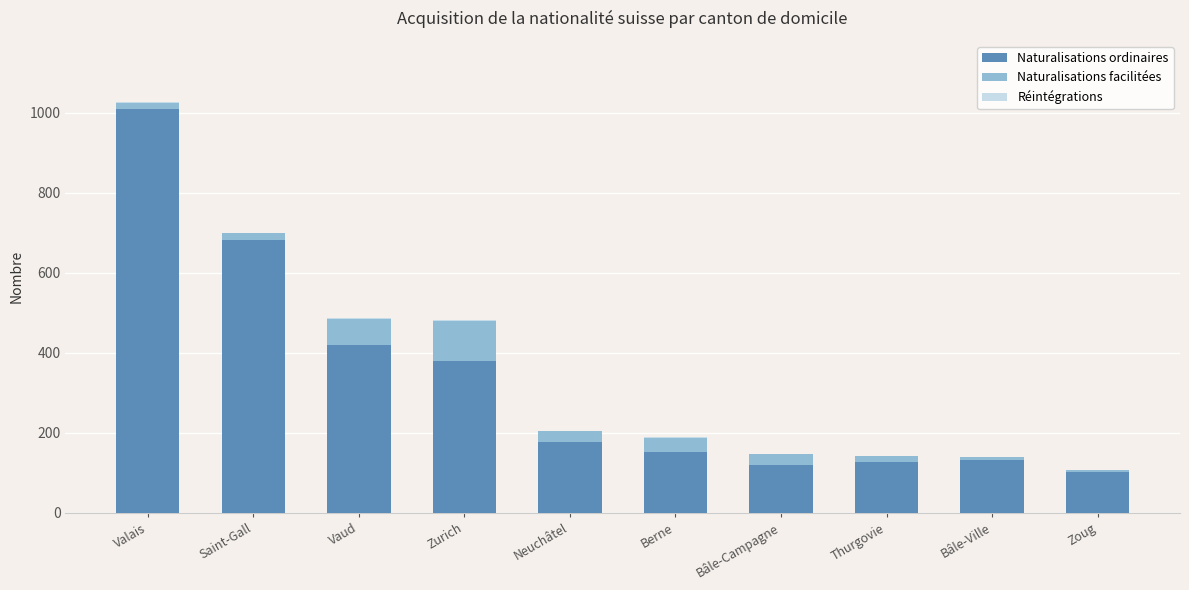

What is the total value across all series at Neuchâtel?

204